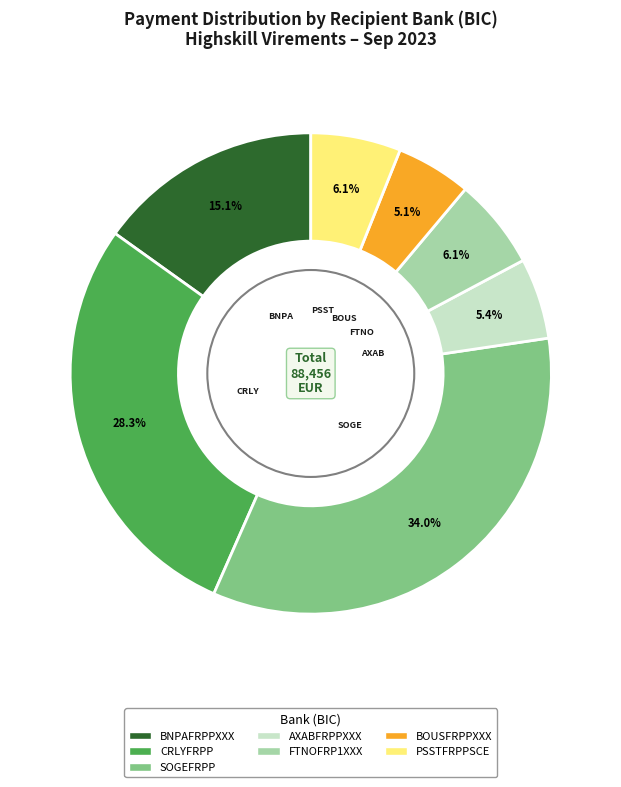

Is the sum of AXABFRPPXXX and FTNOFRP1XXX greater than half?

No